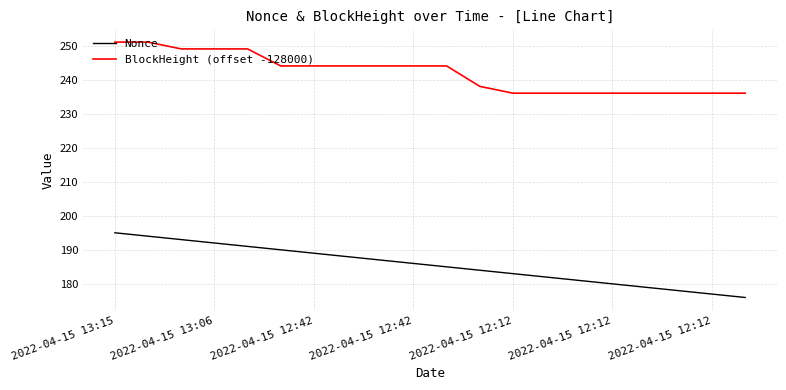

What is the difference between the maximum and minimum values in the Nonce series?

19